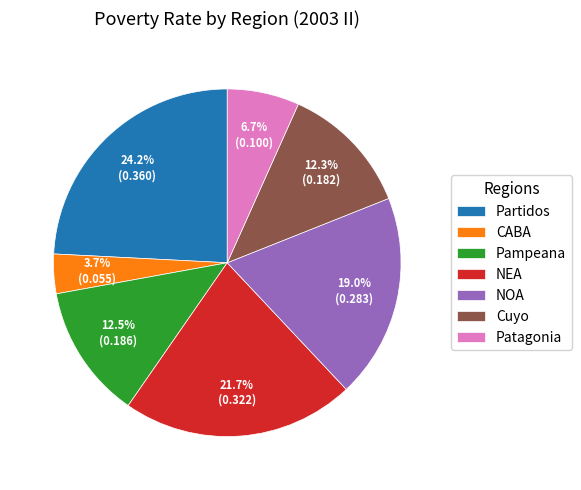

To the nearest percent, what percentage of the pie is NEA?

22%